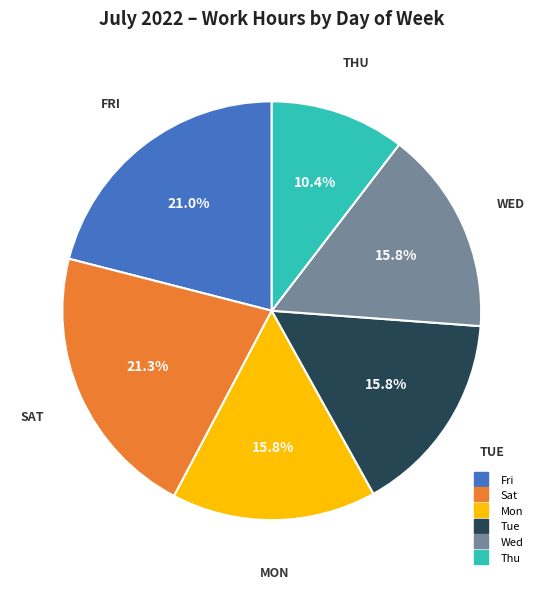

Does any single category account for the majority?

No